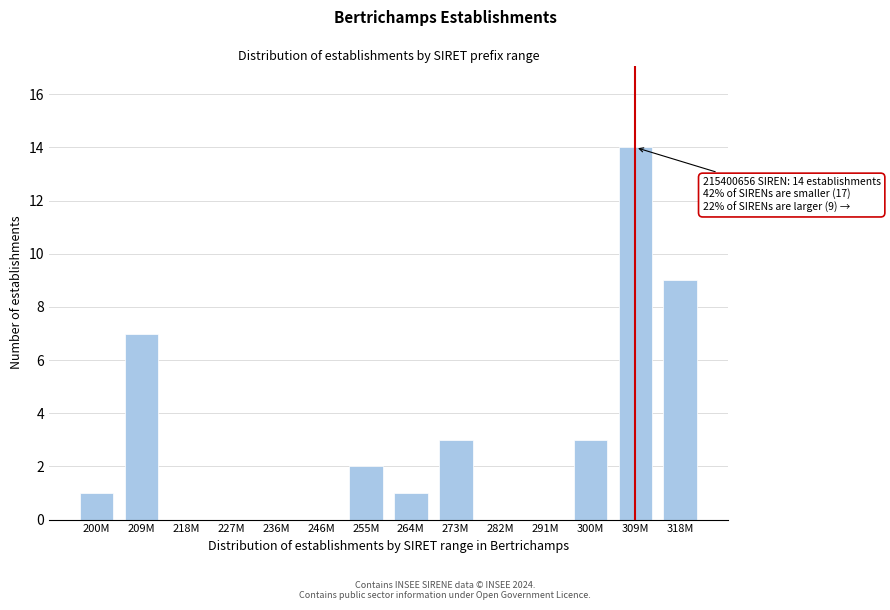

Reading left to right, what are all the values shown in this chart?

200M=1	209M=7	218M=0	227M=0	236M=0	246M=0	255M=2	264M=1	273M=3	282M=0	291M=0	300M=3	309M=14	318M=9